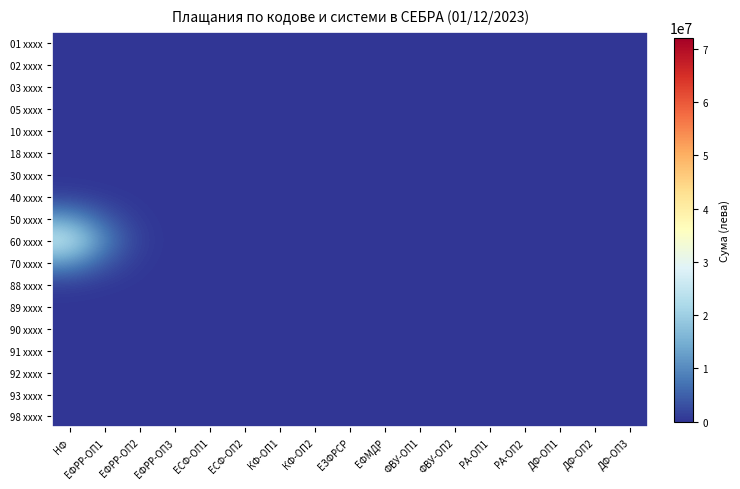

Which series has the largest total across all categories?

60 xxxx